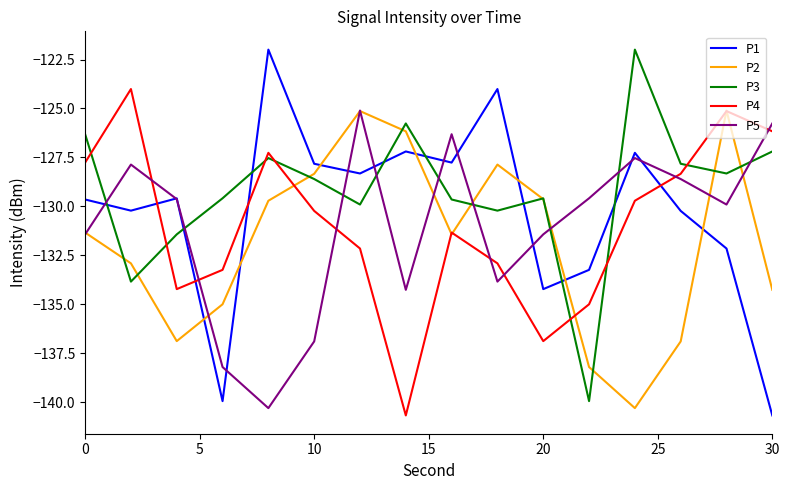

True or false: P5 and P3 intersect in this chart.

True